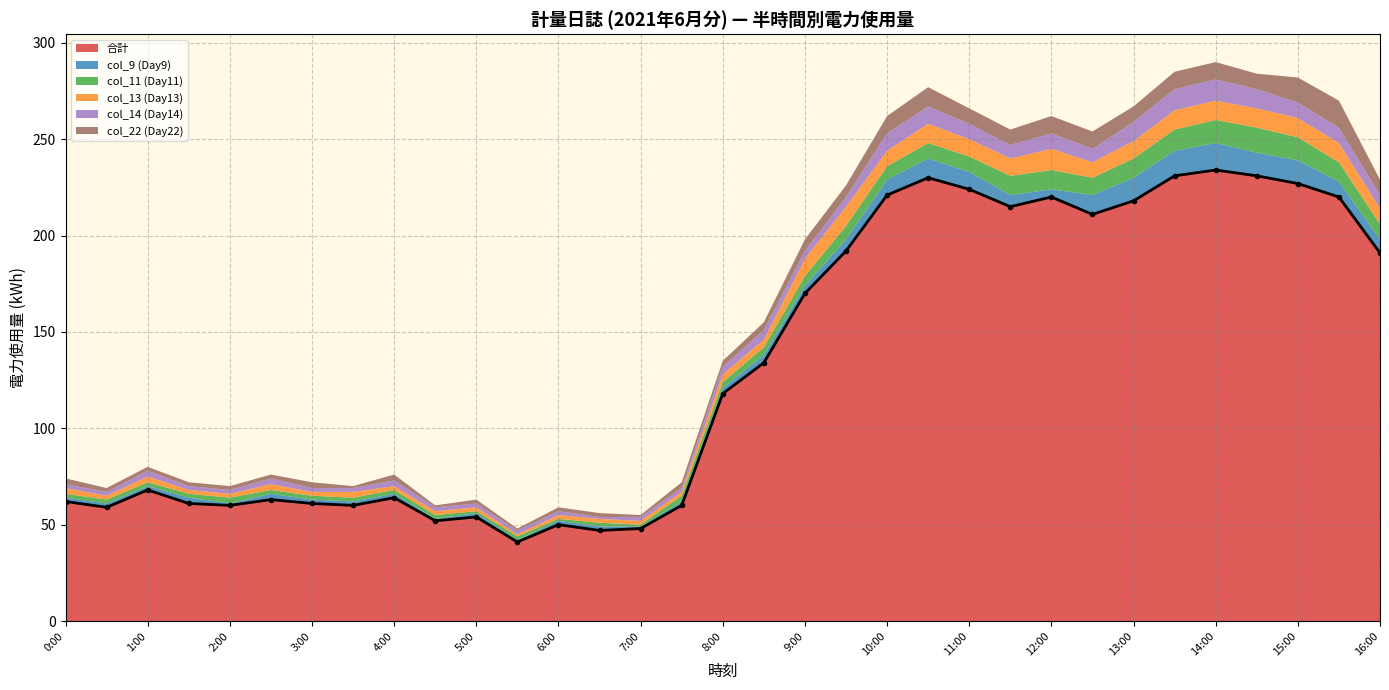

Reading right to left, list all the values displayed in this chart.

合計: 191	220	227	231	234	231	218	211	220	215	224	230	221	192	170	134	118	60	48	47	50	41	54	52	64	60	61	63	60	61	68	59	62
col_9 (Day9): 7	8	12	12	14	13	12	10	4	6	9	10	8	6	4	4	3	2	1	2	2	1	2	1	2	2	2	3	1	3	2	2	2
col_11 (Day11): 8	10	12	13	12	11	10	9	10	10	8	8	7	7	5	4	3	3	1	2	1	2	1	2	2	2	2	2	3	2	2	2	2
col_13 (Day13): 8	10	10	10	10	10	9	8	11	9	9	10	8	10	9	4	4	2	2	2	2	1	2	2	2	3	2	3	2	2	3	2	3
col_14 (Day14): 7	8	8	10	11	11	10	7	8	7	8	9	9	5	4	5	4	2	2	1	2	2	2	2	3	2	2	3	2	2	3	2	2
col_22 (Day22): 8	14	13	8	9	9	8	9	9	8	8	10	9	6	6	4	3	3	1	2	2	1	2	1	3	1	3	2	2	2	2	2	3